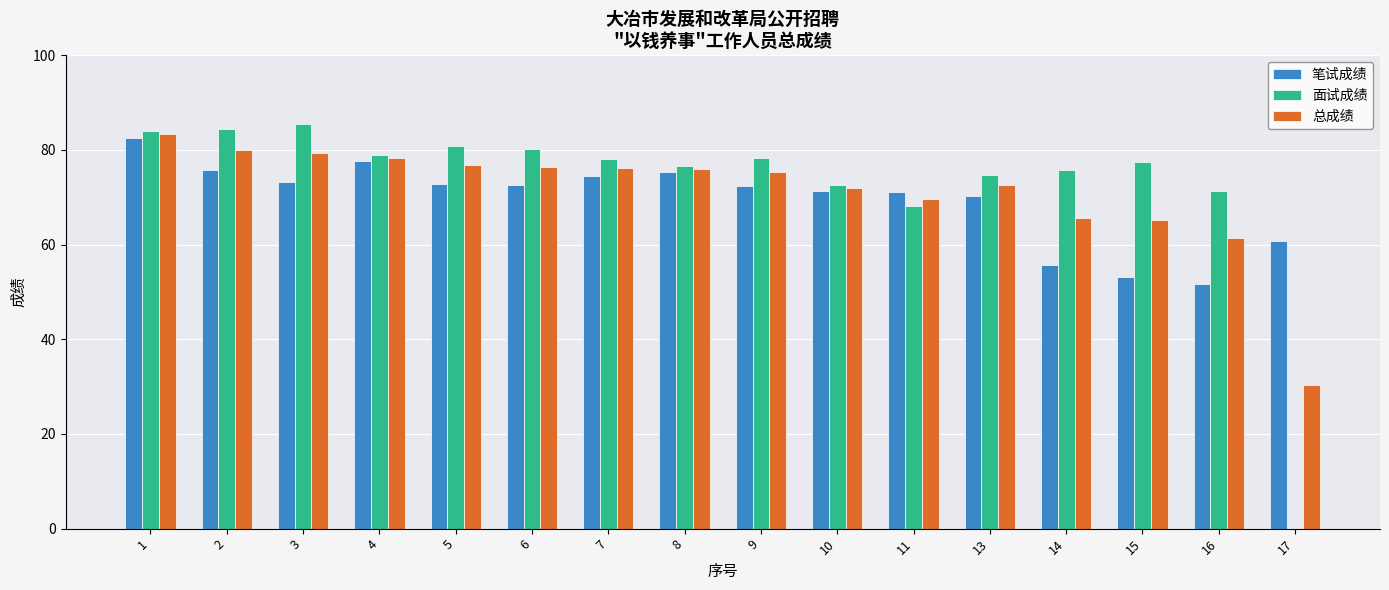

How many categories are shown in the chart?

16